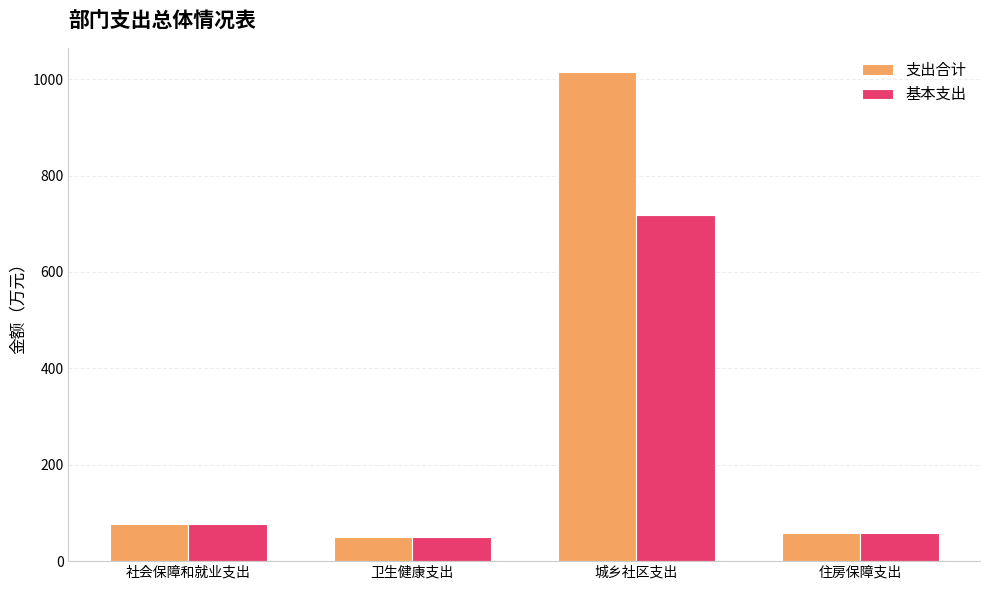

What is the highest value of the 基本支出 series?

717.9